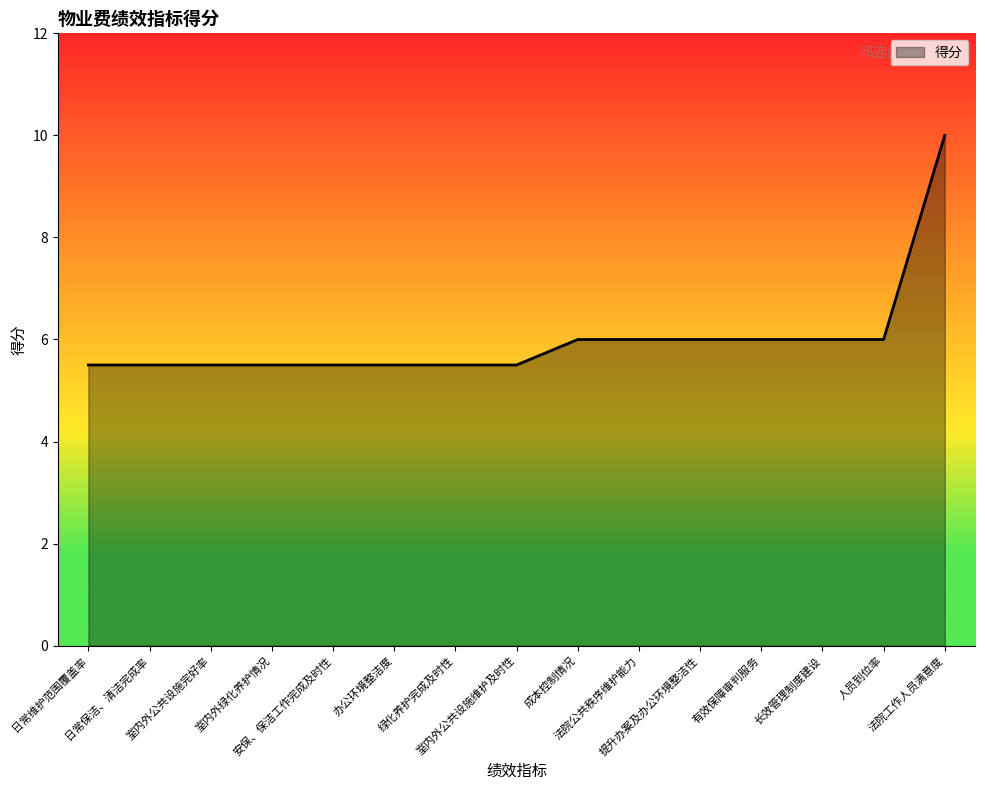

What is the sum of all values?

90.0